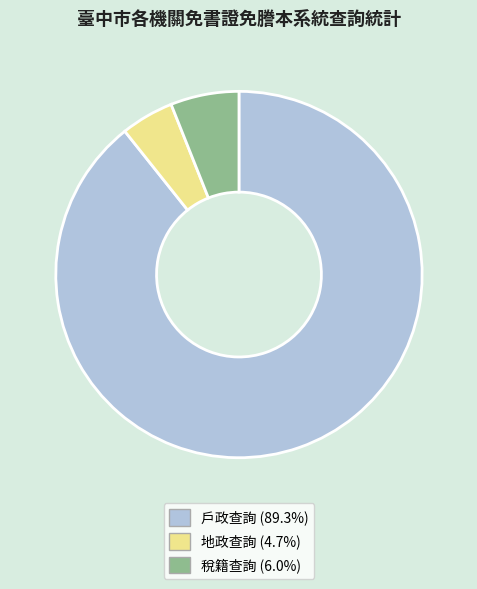

What is the largest slice in the pie chart?

戶政查詢